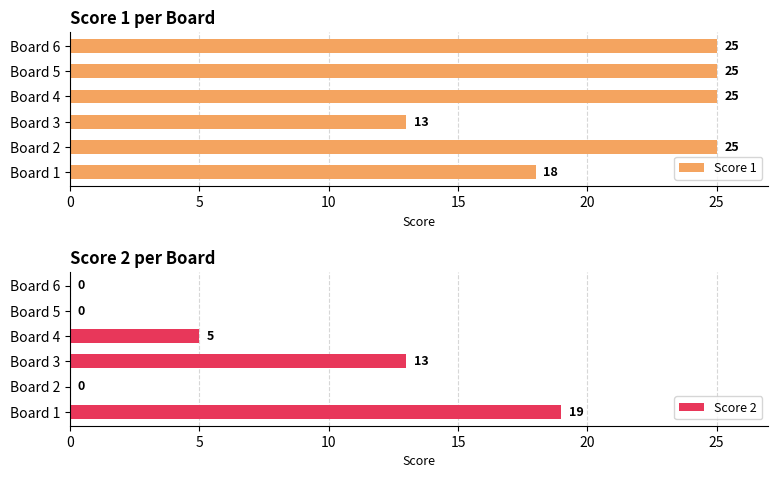

What is the difference between the maximum and minimum values in the Score 1 series?

12